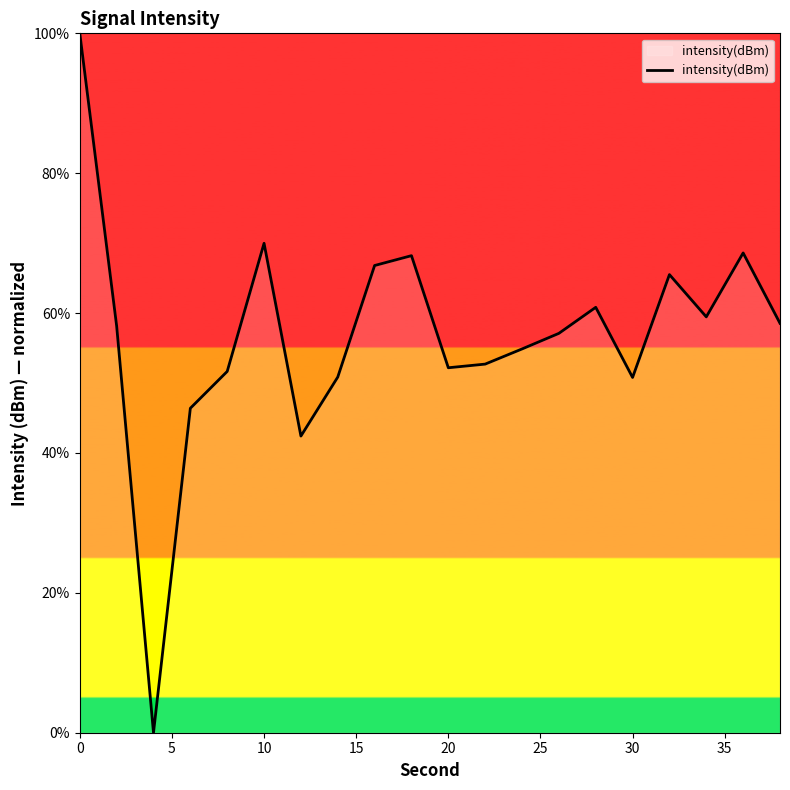

What is the difference between the maximum and minimum values?

100.0